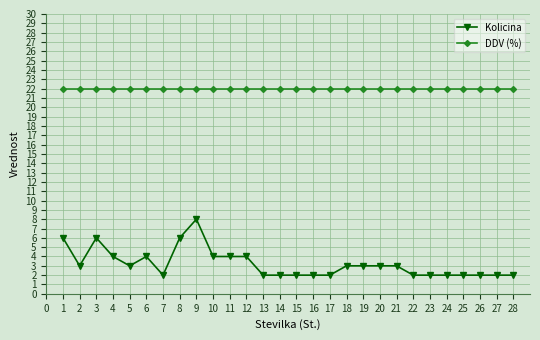

Reading left to right, extract all data points from this chart.

Kolicina: 6	3	6	4	3	4	2	6	8	4	4	4	2	2	2	2	2	3	3	3	3	2	2	2	2	2	2	2
DDV (%): 22	22	22	22	22	22	22	22	22	22	22	22	22	22	22	22	22	22	22	22	22	22	22	22	22	22	22	22